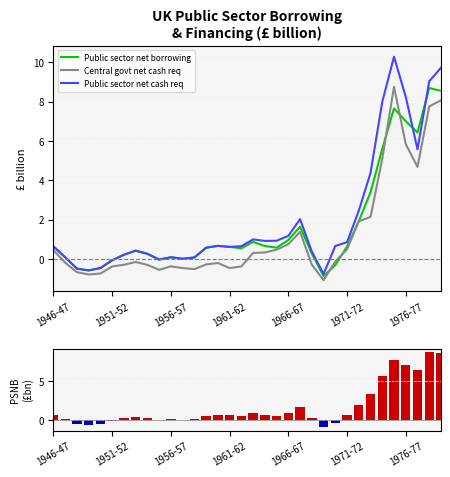

How many groups of bars are there?

34